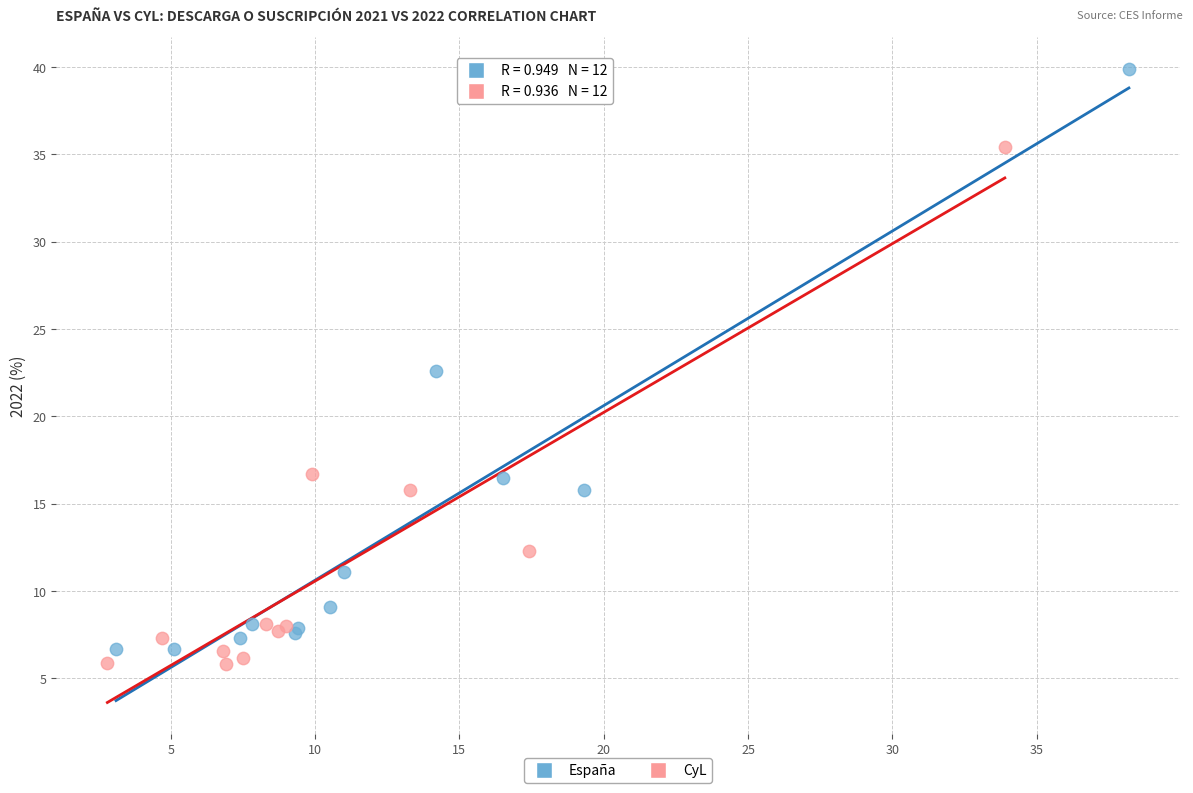

Which series has the widest spread of Y values?

España